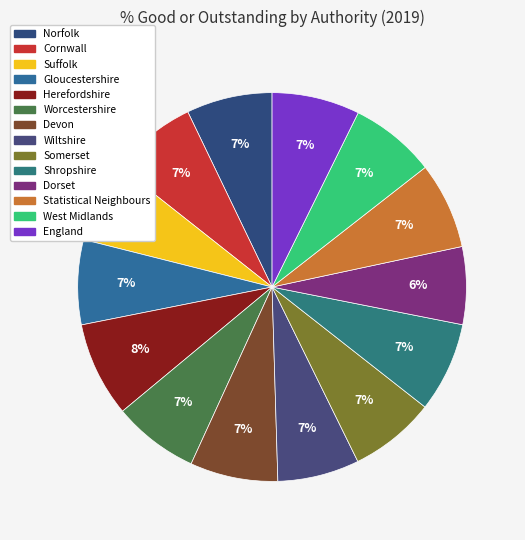

Which category has the smallest portion of the pie?

Dorset